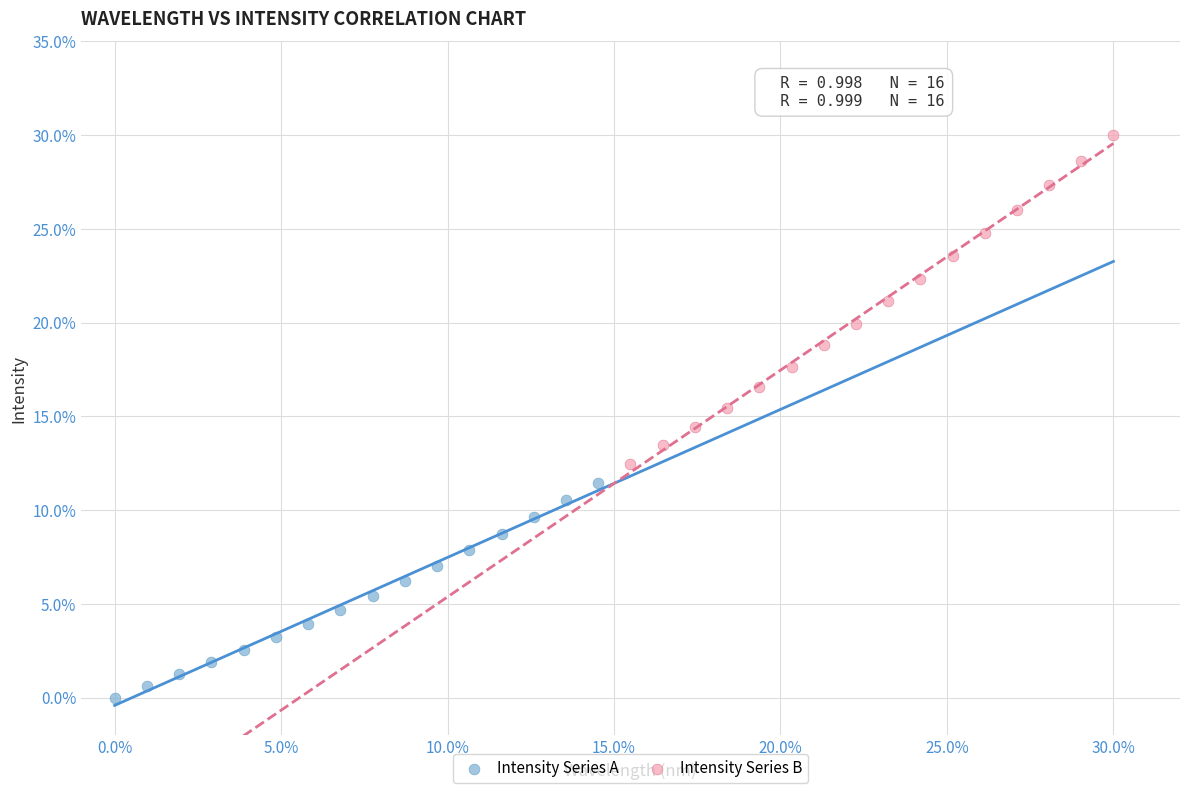

Which series has the largest Y range (max minus min)?

Intensity Series B